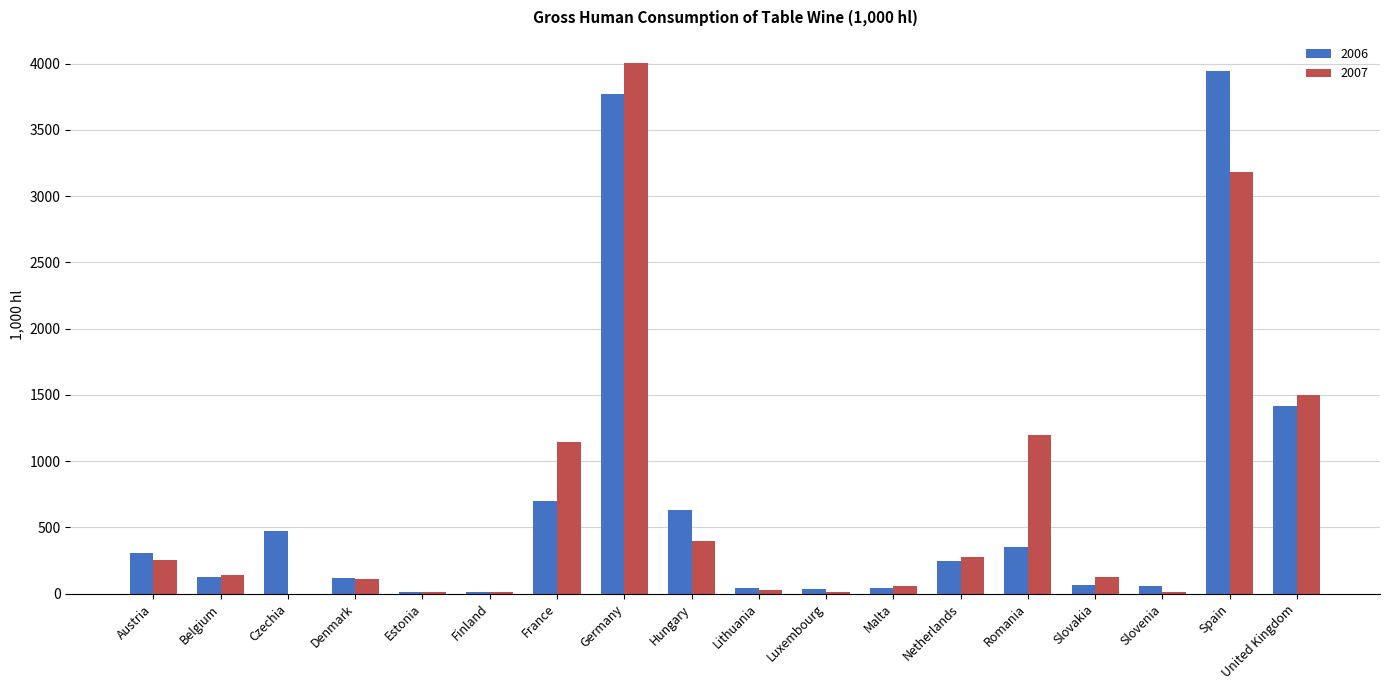

What is the total value across all series at Netherlands?

525.0